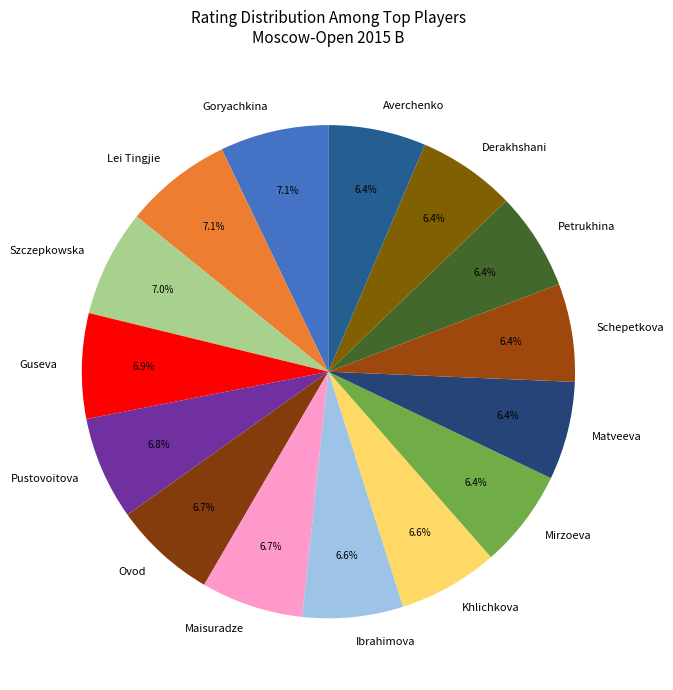

Does any single category account for the majority?

No